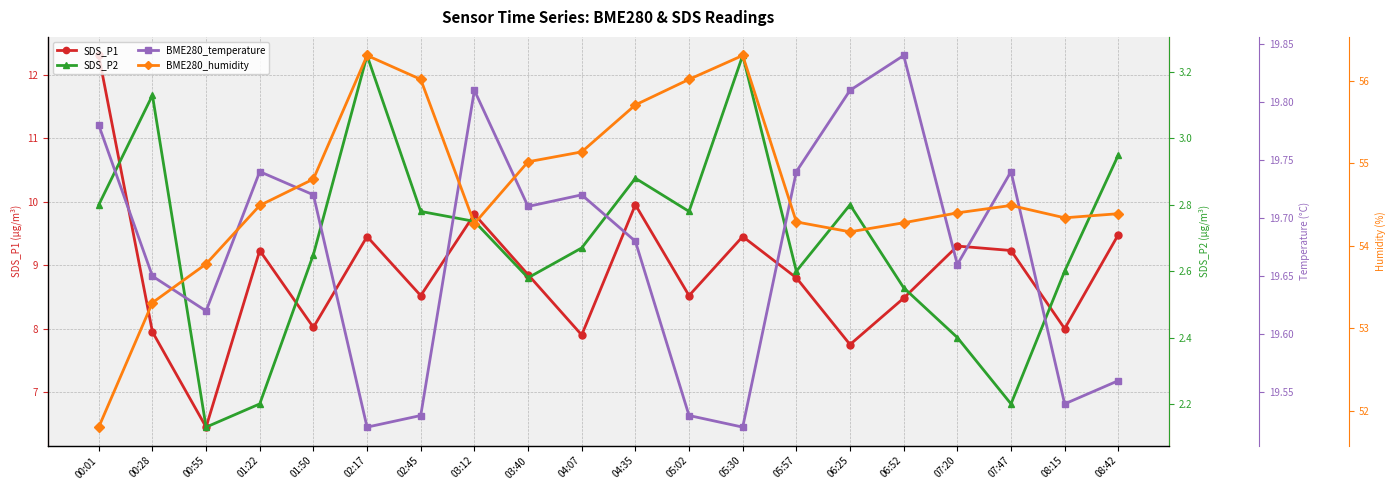

Does the chart have visible grid lines?

Yes